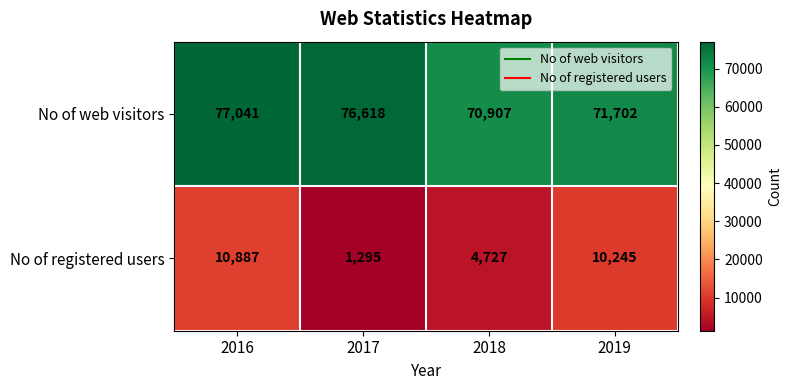

At how many categories does at least one series exceed 59163?

4